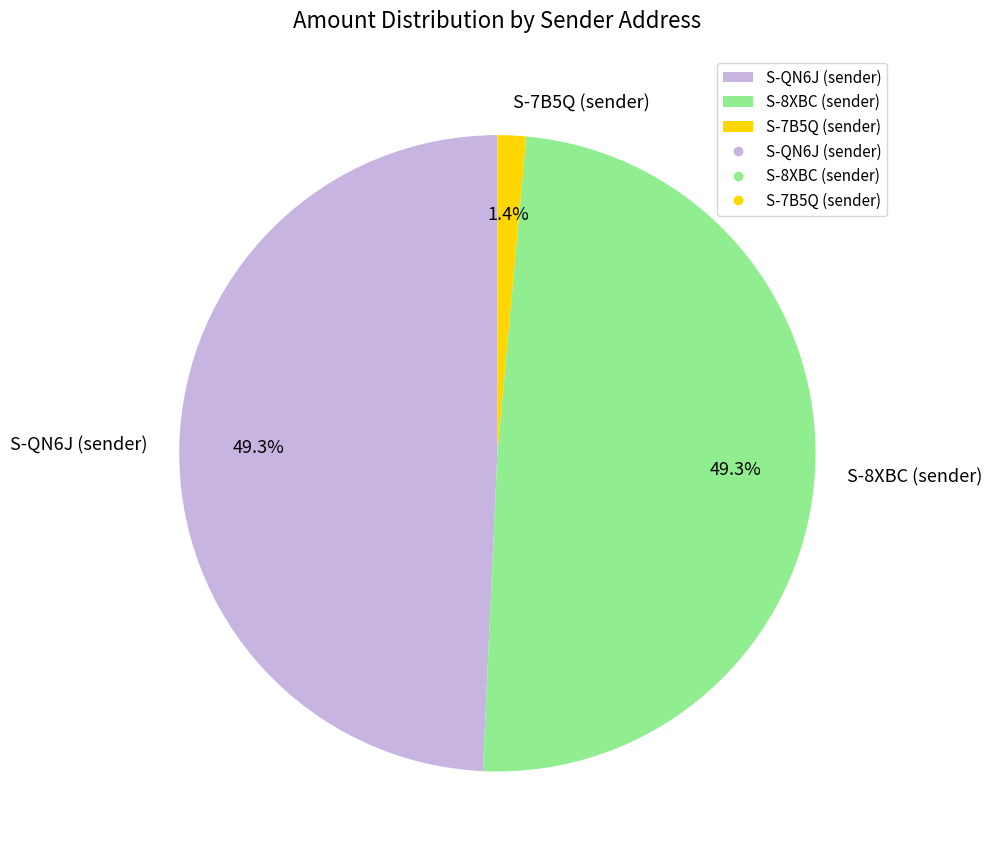

Is S-7B5Q (sender) the majority of the pie?

No